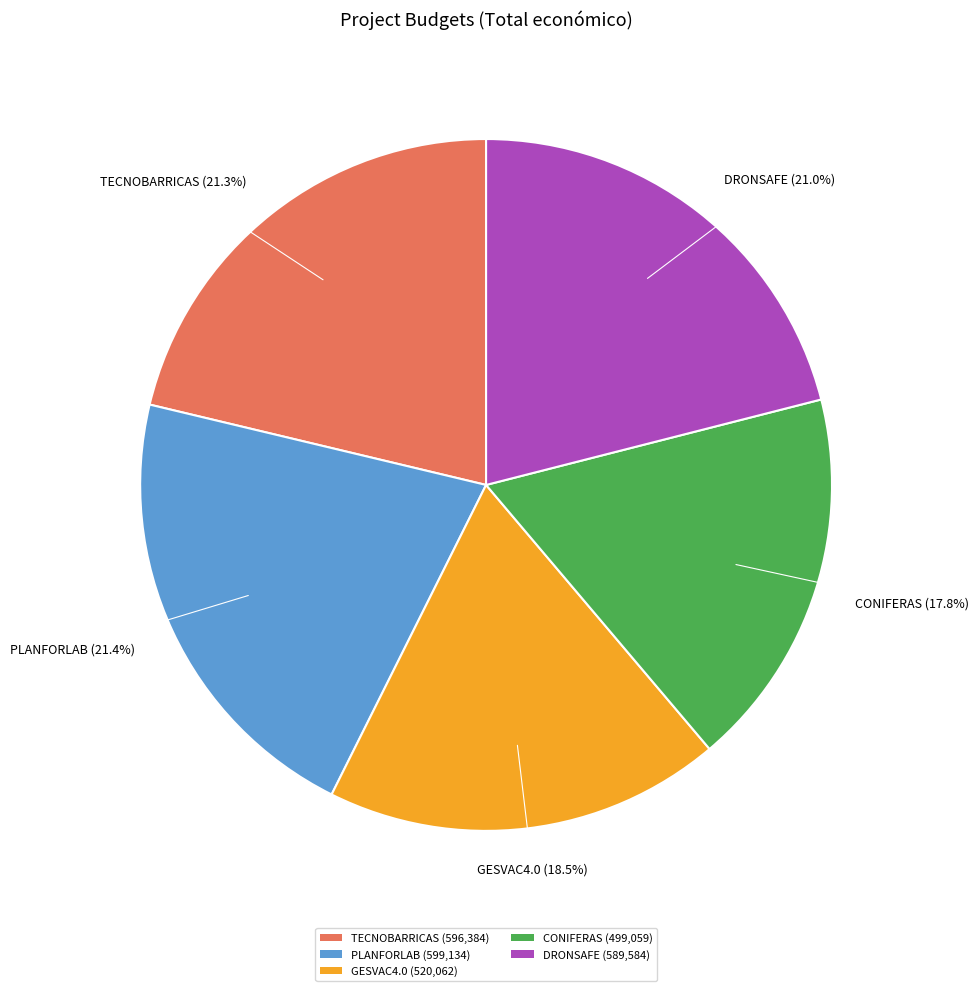

Is it true that DRONSAFE is 29% of the pie?

False